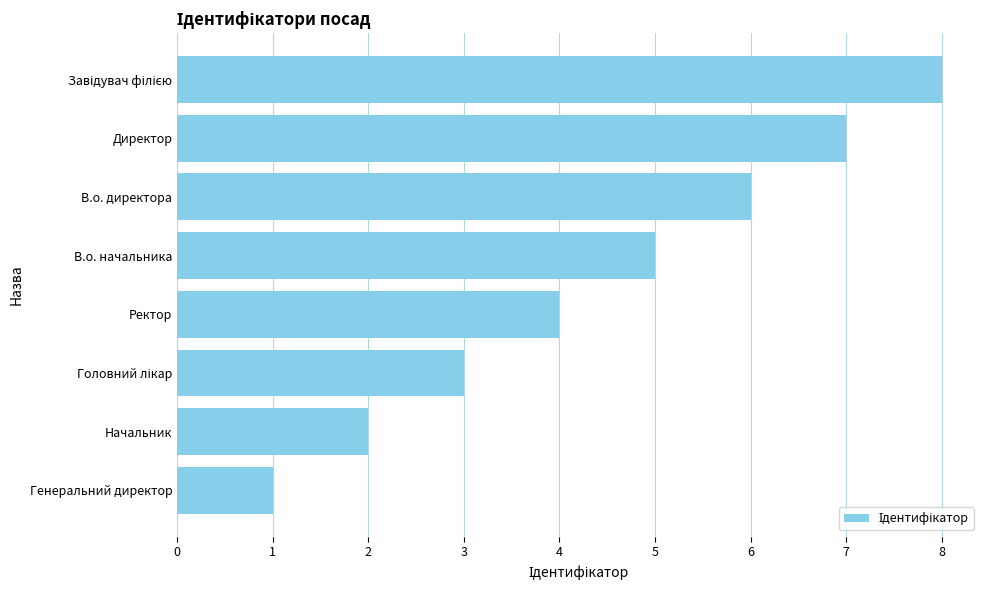

What is the label of the 1st bar from the bottom?

Генеральний директор